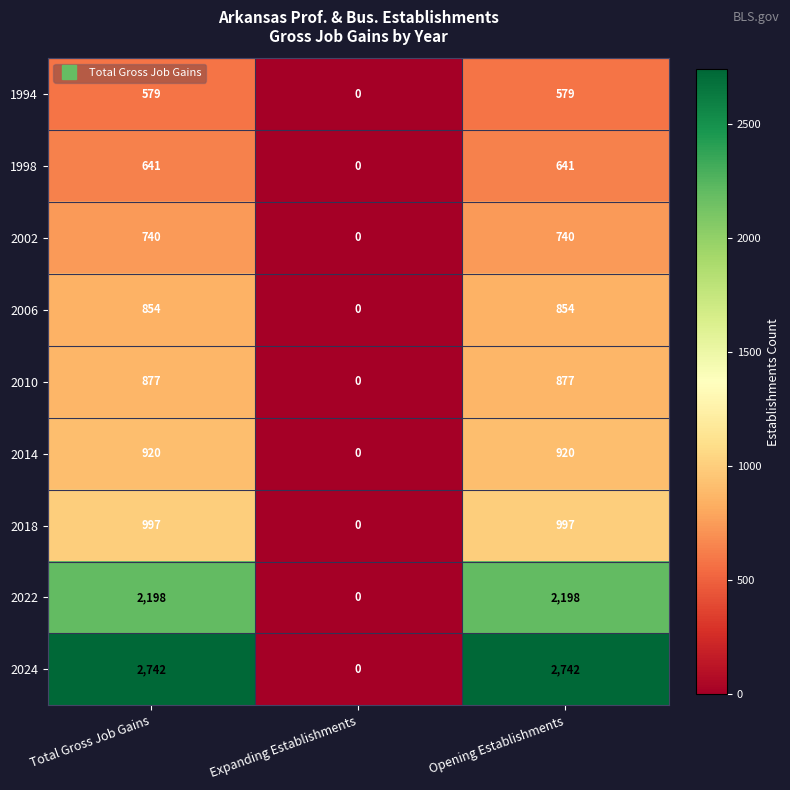

How many 2014 values are between 0 and 920?

3